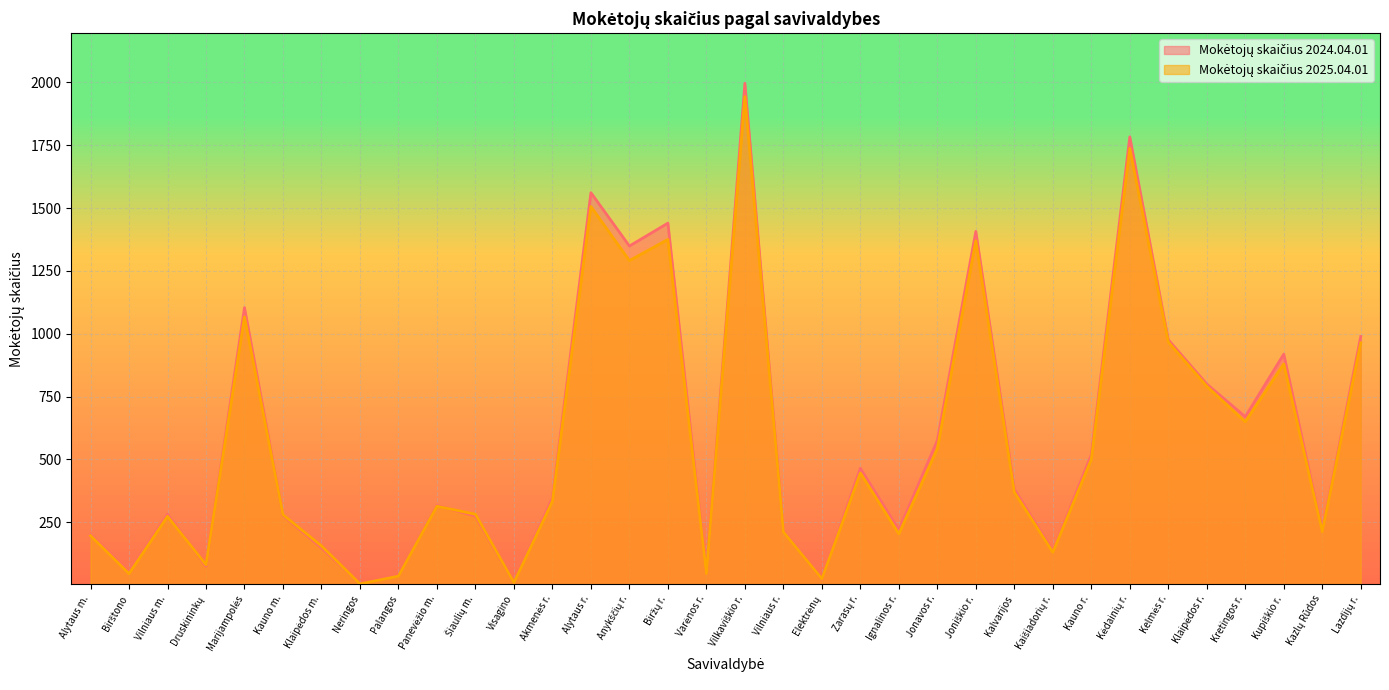

Which category has the highest value across all series?

Vilkaviškio r.